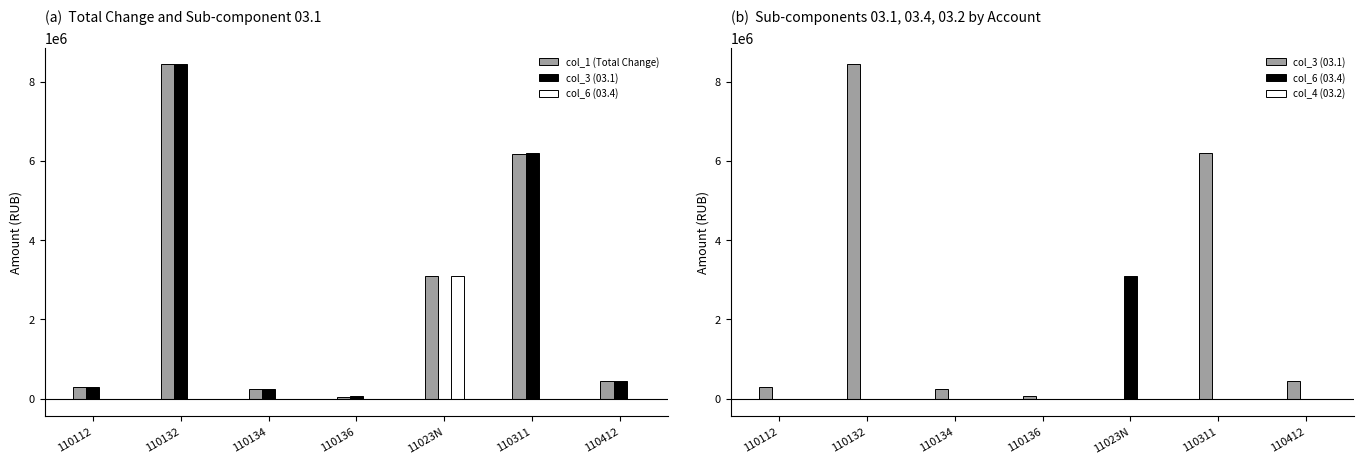

Reading left to right, what are all the values shown in this chart?

col_1 (Total Change): 110112=300328.0	110132=8435762.6	110134=250053.2	110136=53495.0	11023N=3100000.0	110311=6170422.3	110412=446870.5
col_3 (03.1): 110112=300328.0	110132=8435762.6	110134=250053.2	110136=58000.0	11023N=0.0	110311=6189415.4	110412=446870.5
col_6 (03.4): 110112=0.0	110132=0.0	110134=0.0	110136=0.0	11023N=3100000.0	110311=-18993.1	110412=0.0
col_4 (03.2): 110112=0.0	110132=0.0	110134=0.0	110136=-4505.0	11023N=0.0	110311=0.0	110412=0.0